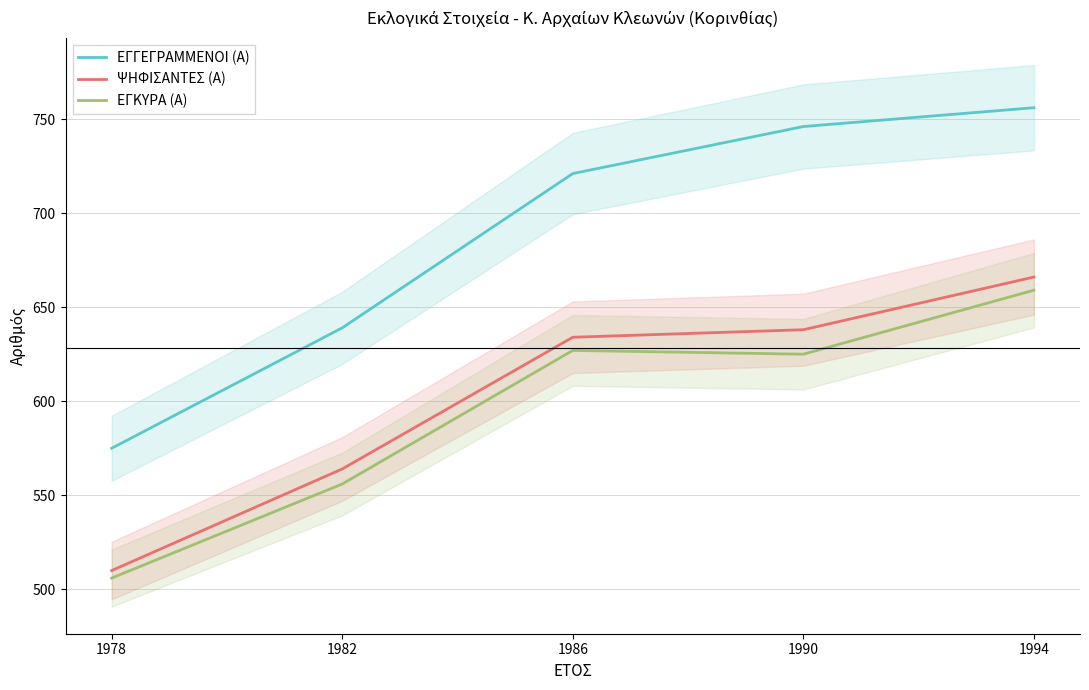

True or false: ΕΓΓΕΓΡΑΜΜΕΝΟΙ (Α) and ΕΓΚΥΡΑ (Α) intersect in this chart.

False